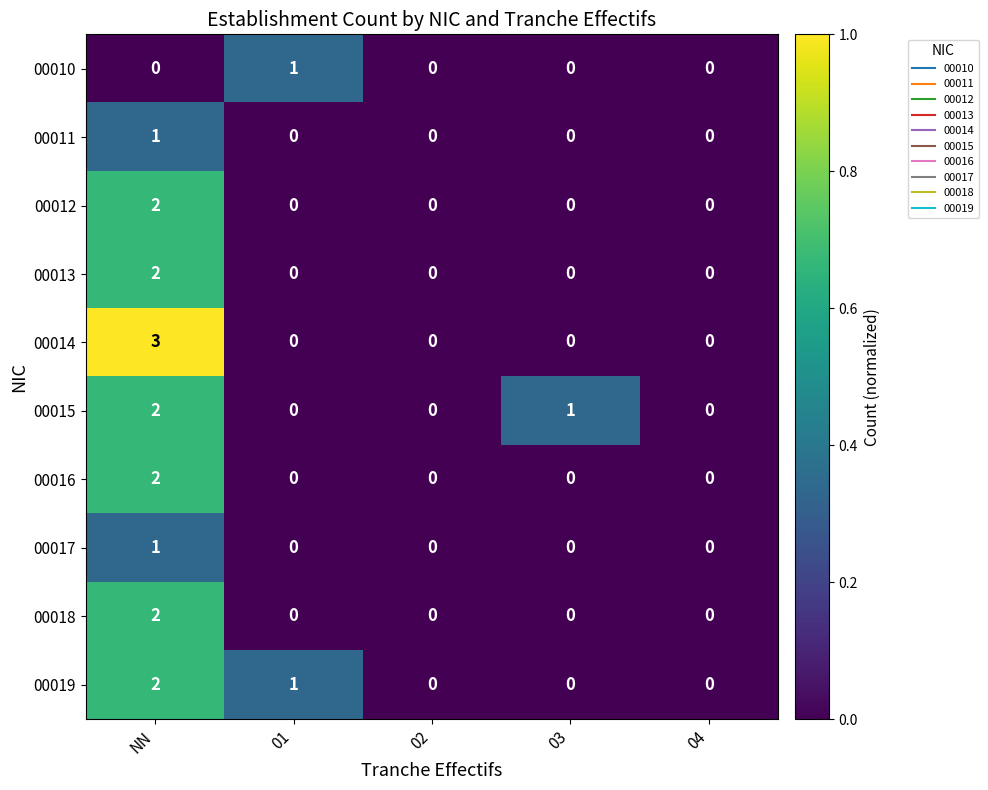

At which category is the sum across all series the highest?

NN